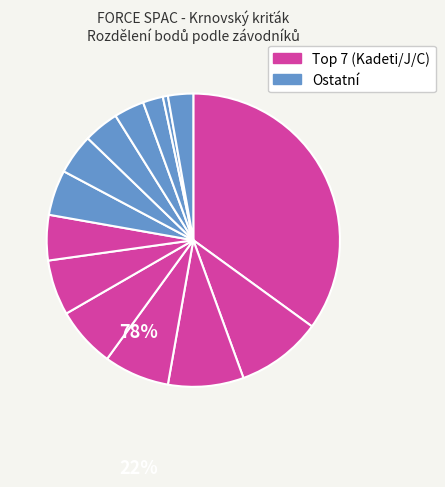

Count the number of slices in the pie.

14